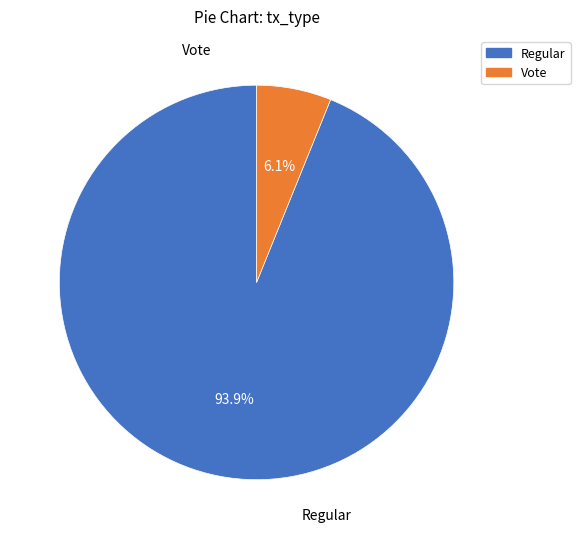

To the nearest percent, what portion does Regular represent?

94%